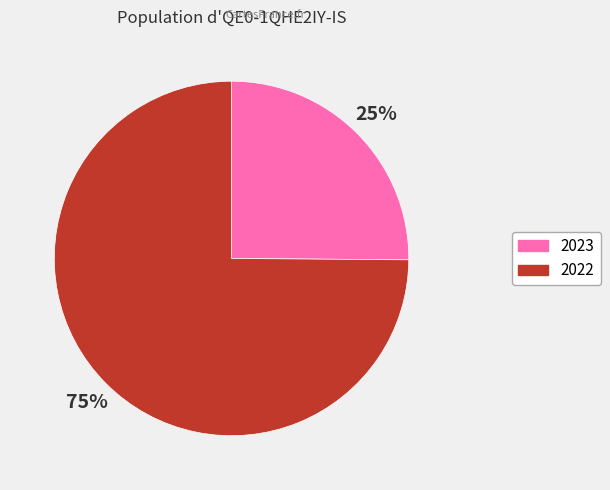

Count the number of slices in the pie.

2